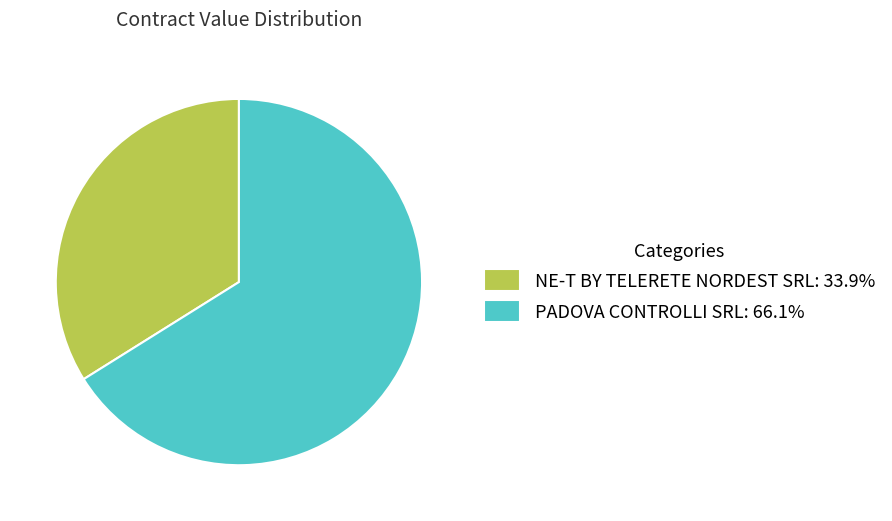

Approximately how many times larger is the value at PADOVA CONTROLLI SRL: 66.1% compared to NE-T BY TELERETE NORDEST SRL: 33.9%?

2.0